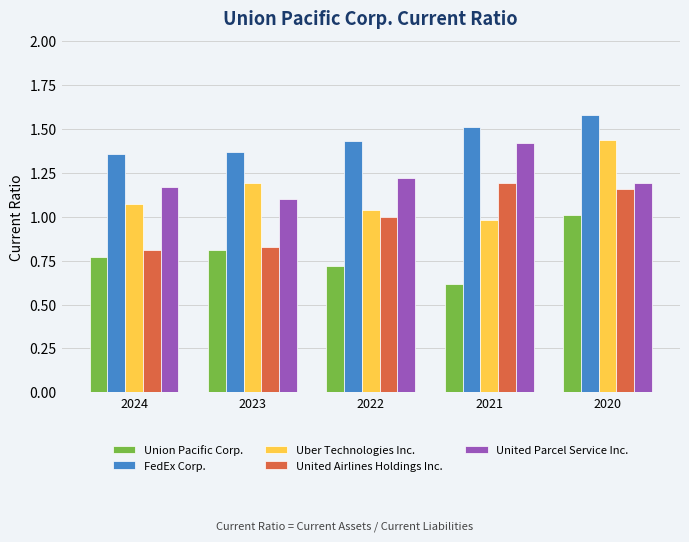

Is the value of United Parcel Service Inc. at 2022 greater than the value of Union Pacific Corp. at 2020?

Yes